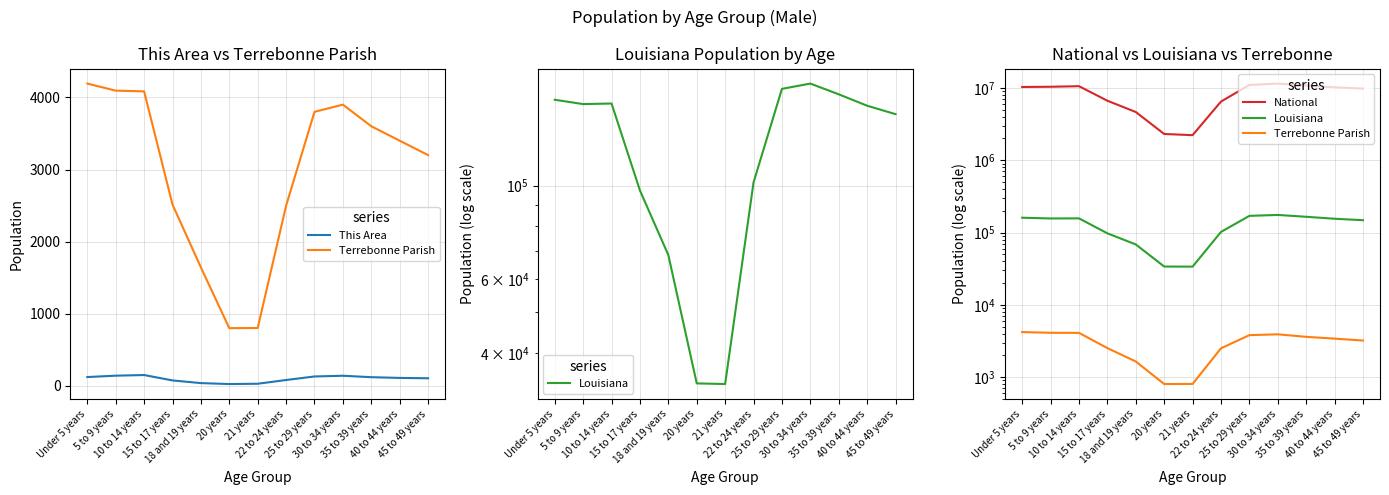

The value of Louisiana at 45 to 49 years is 148000. True or false?

True